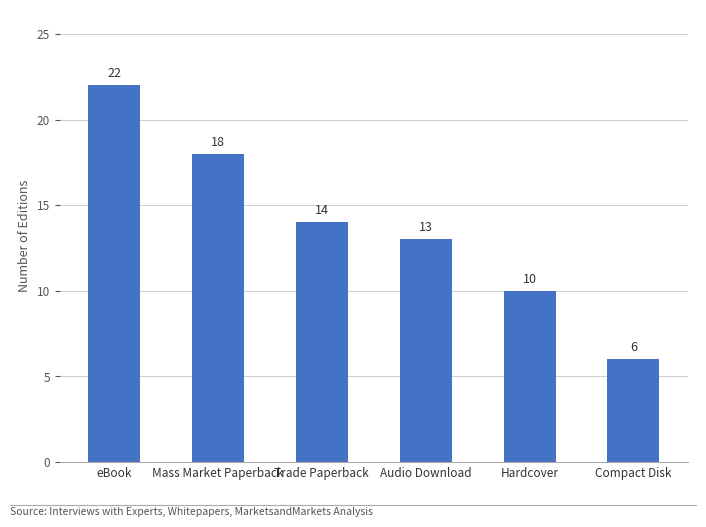

Reading right to left, what are all the values shown in this chart?

Compact Disk=6	Hardcover=10	Audio Download=13	Trade Paperback=14	Mass Market Paperback=18	eBook=22